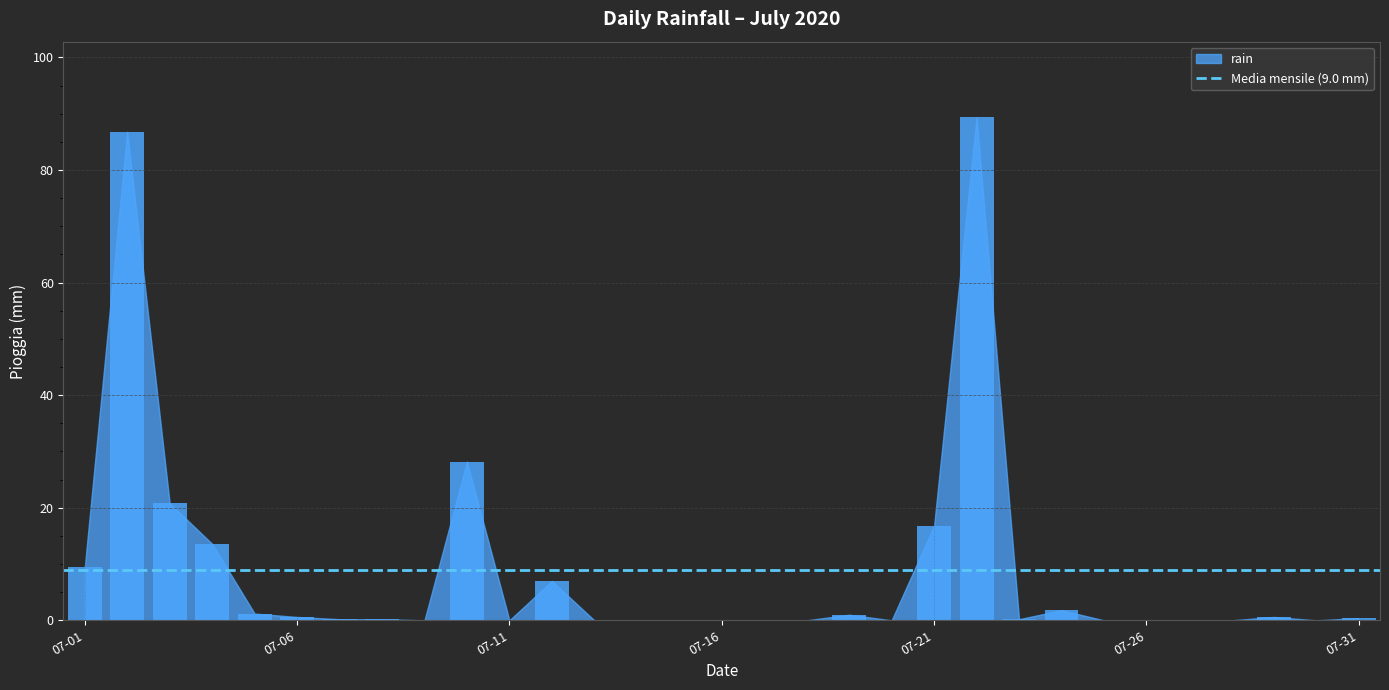

Reading left to right, extract all data points from this chart.

2020-07-01=9.4	2020-07-02=86.8	2020-07-03=20.8	2020-07-04=13.6	2020-07-05=1.2	2020-07-06=0.6	2020-07-07=0.2	2020-07-08=0.2	2020-07-09=0.0	2020-07-10=28.2	2020-07-11=0.0	2020-07-12=7.0	2020-07-13=0.0	2020-07-14=0.0	2020-07-15=0.0	2020-07-16=0.0	2020-07-17=0.0	2020-07-18=0.0	2020-07-19=1.0	2020-07-20=0.0	2020-07-21=16.8	2020-07-22=89.4	2020-07-23=0.2	2020-07-24=1.8	2020-07-25=0.0	2020-07-26=0.0	2020-07-27=0.0	2020-07-28=0.0	2020-07-29=0.6	2020-07-30=0.0	2020-07-31=0.4